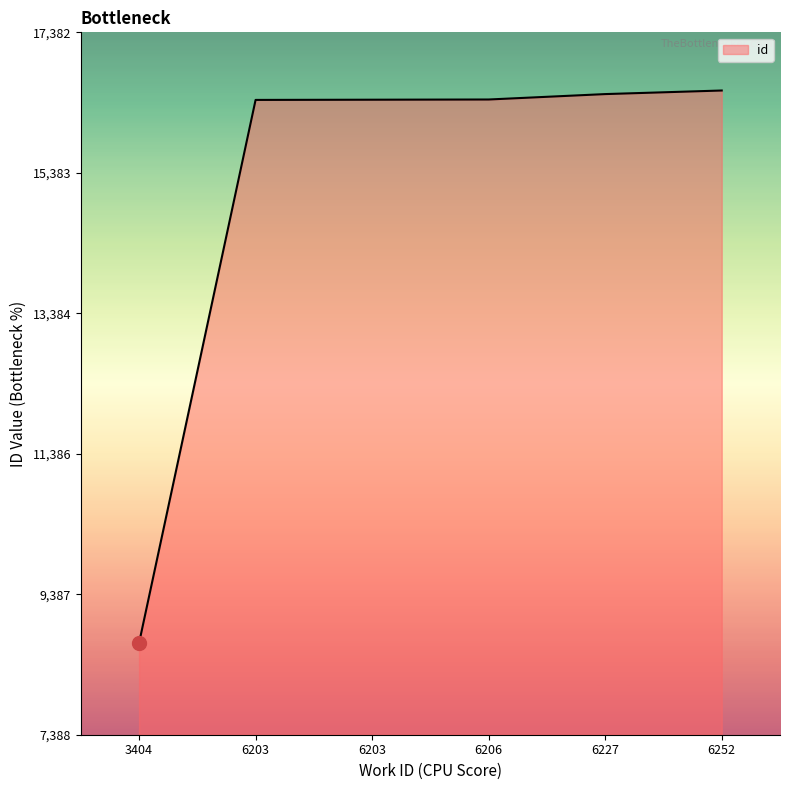

Which has a higher value, 6203 or 6206?

6206